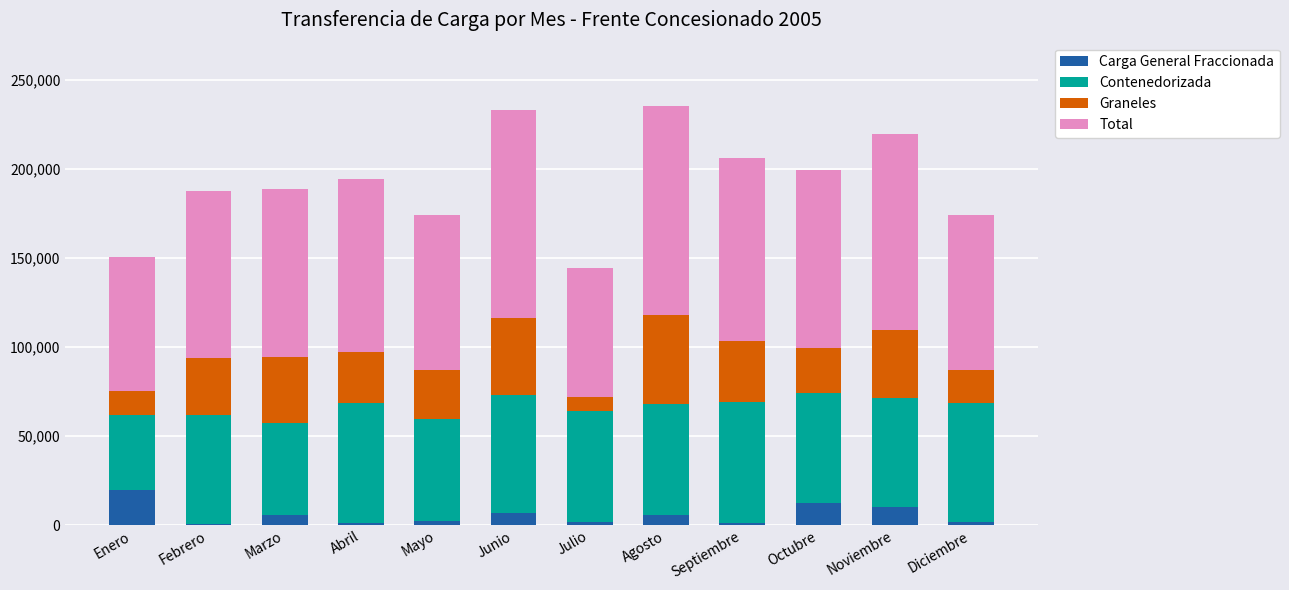

What is the total value across all series at Octubre?

199136